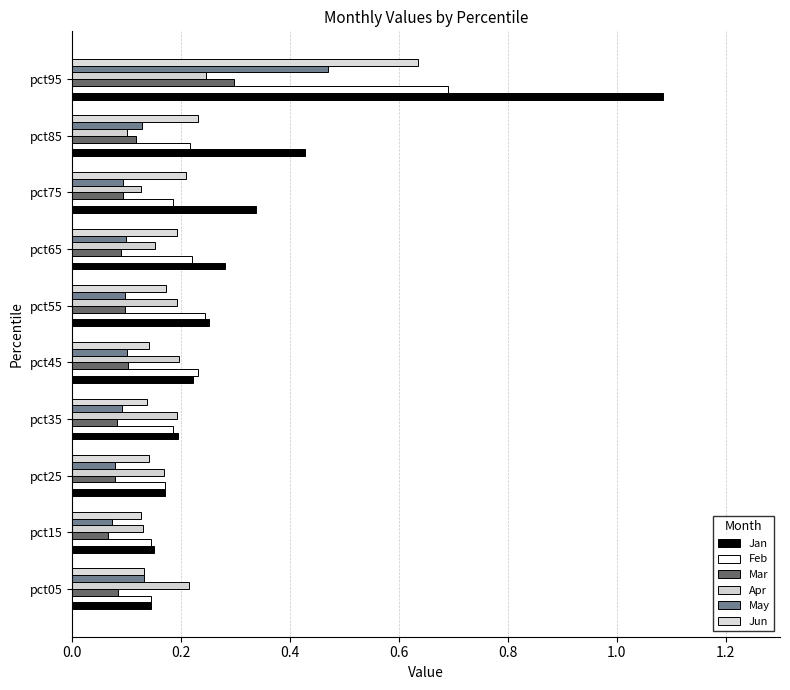

Rank the series by their maximum value, from lowest to highest.

Apr, Mar, May, Jun, Feb, Jan